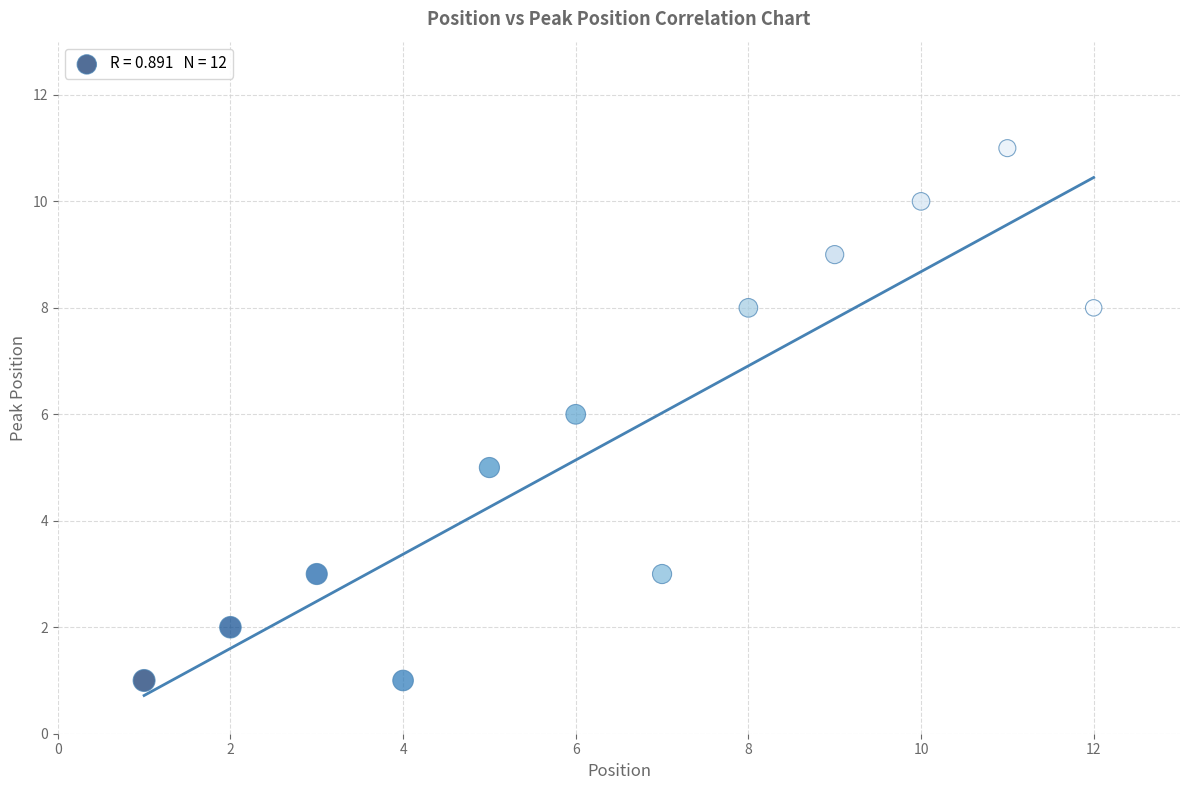

What is the range of Y values (max minus min)?

10